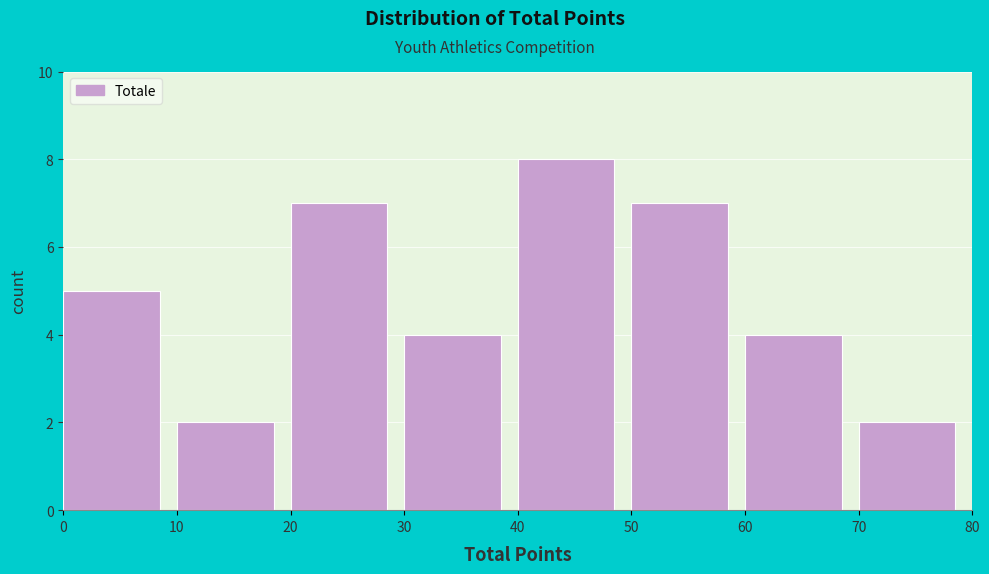

Reading left to right, transcribe this chart: for each bar, give the range it covers on the x-axis and its height. The values are not printed on the chart, so give them approximately, as read against the axis.

0 to 10: 5
10 to 20: 2
20 to 30: 7
30 to 40: 4
40 to 50: 8
50 to 60: 7
60 to 70: 4
70 to 80: 2